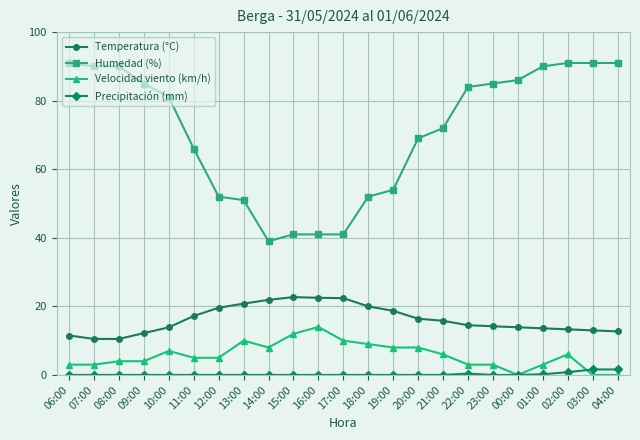

The Humedad (%) series shows 86.0 at 00:00. True or false?

True